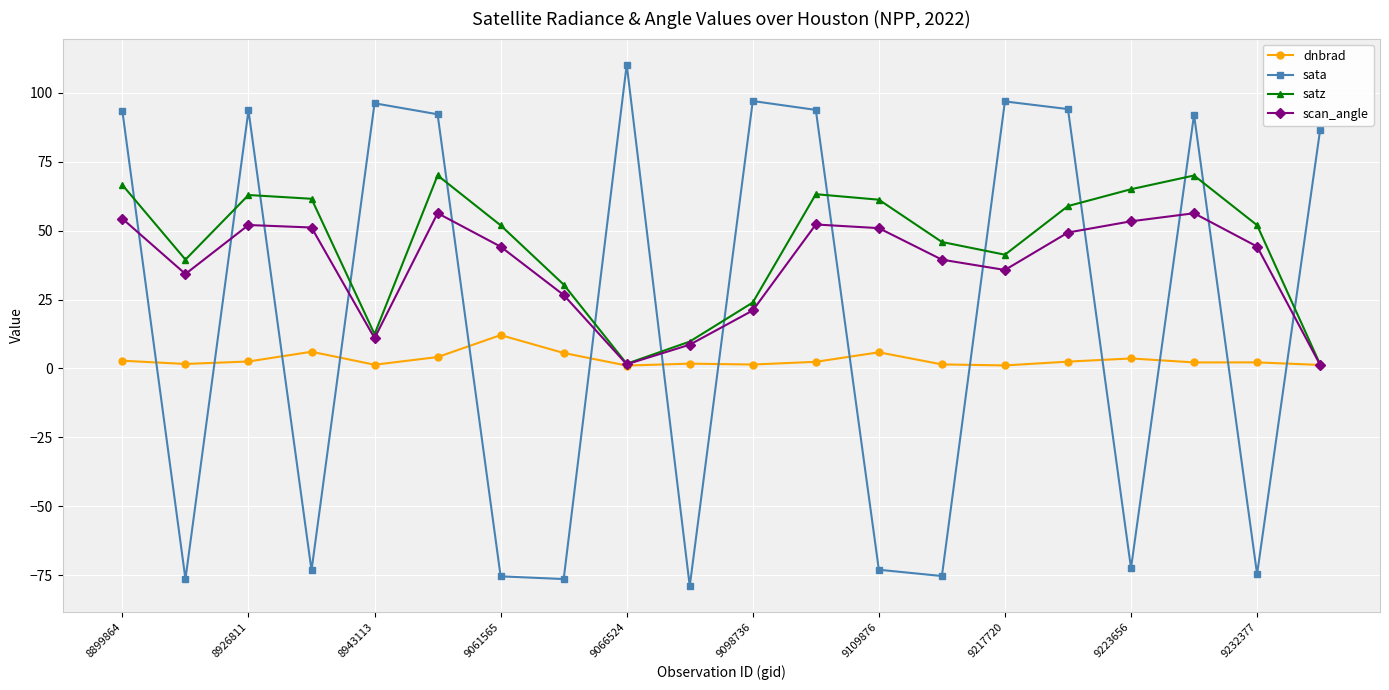

True or false: dnbrad and sata intersect in this chart.

True